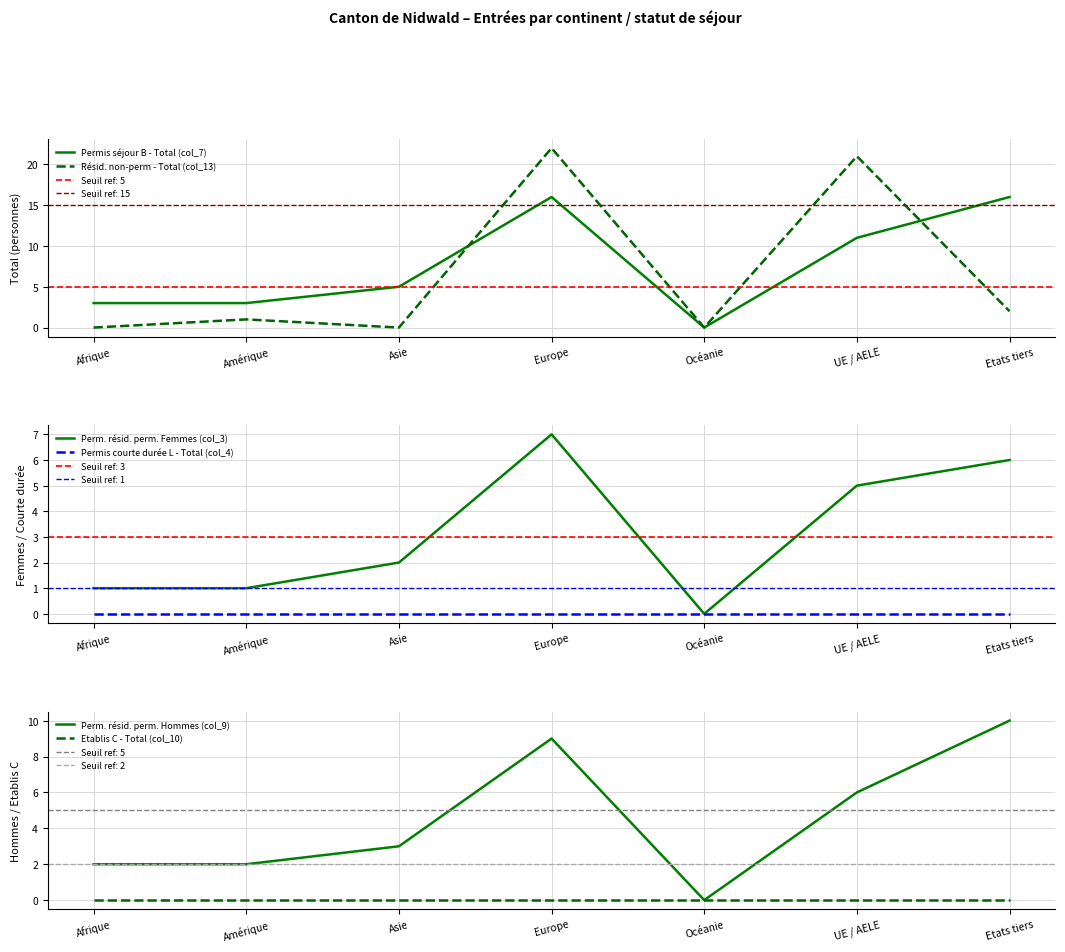

What is the difference between the maximum and minimum values in the Perm. résid. perm. Hommes (col_9) series?

10